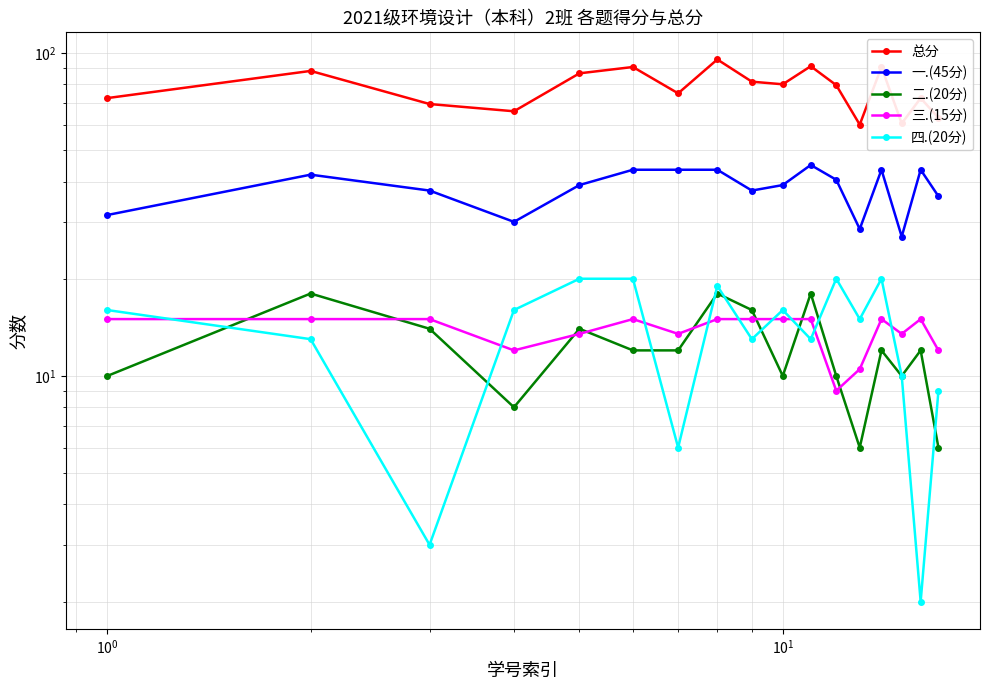

Reading left to right, what are all the values shown in this chart?

总分: 72.5	88.0	69.5	66.0	86.5	90.5	75.0	95.5	81.5	80.0	91.0	79.5	60.0	90.5	60.5	72.5	63.0
一.(45分): 31.5	42.0	37.5	30.0	39.0	43.5	43.5	43.5	37.5	39.0	45.0	40.5	28.5	43.5	27.0	43.5	36.0
二.(20分): 10.0	18.0	14.0	8.0	14.0	12.0	12.0	18.0	16.0	10.0	18.0	10.0	6.0	12.0	10.0	12.0	6.0
三.(15分): 15.0	15.0	15.0	12.0	13.5	15.0	13.5	15.0	15.0	15.0	15.0	9.0	10.5	15.0	13.5	15.0	12.0
四.(20分): 16.0	13.0	3.0	16.0	20.0	20.0	6.0	19.0	13.0	16.0	13.0	20.0	15.0	20.0	10.0	2.0	9.0